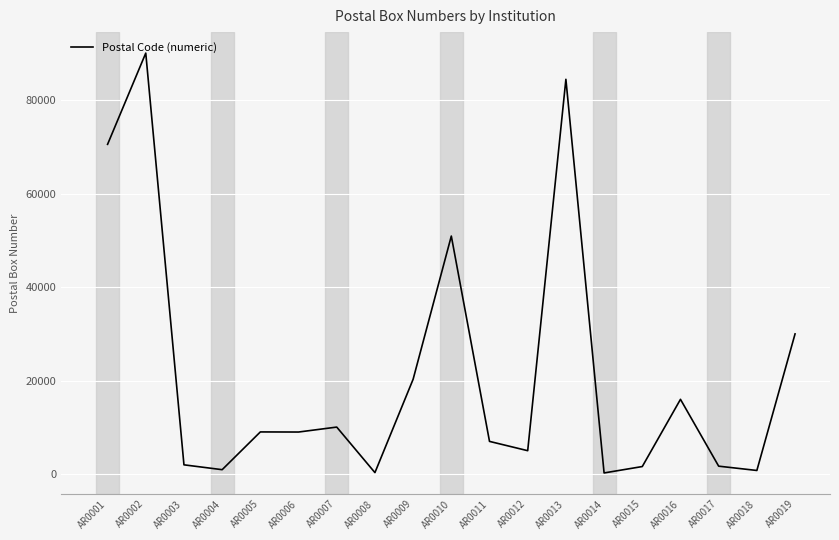

What is the change in value from AR0008 to AR0018?

+458